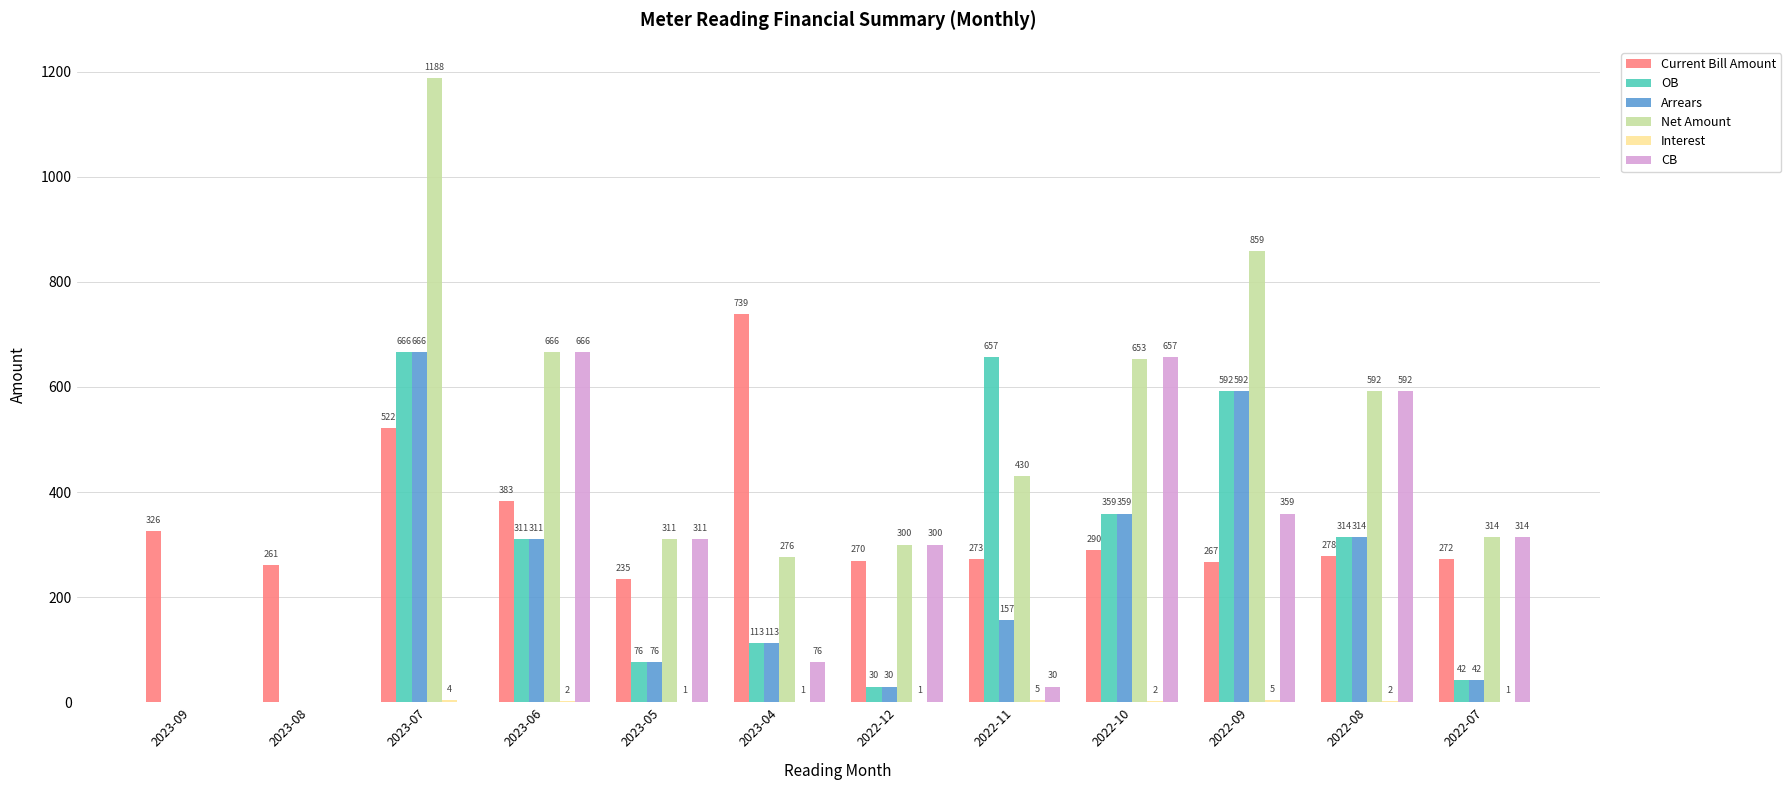

Which series has the widest spread of values?

Net Amount